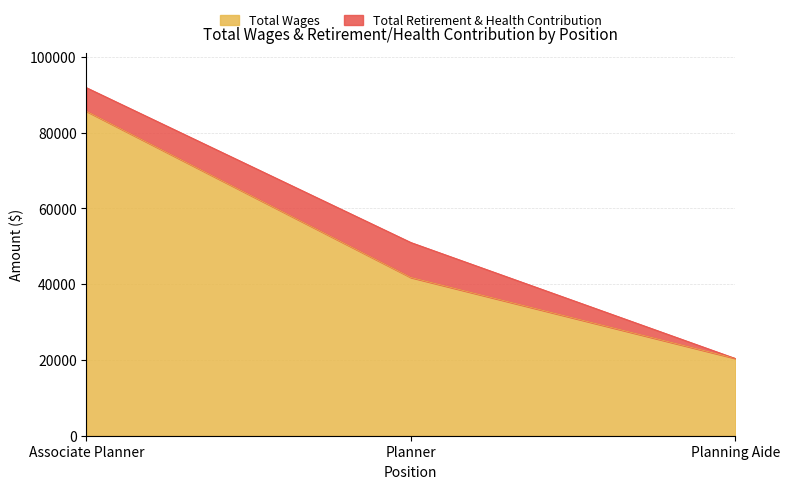

What is the minimum value shown in the chart?

20413